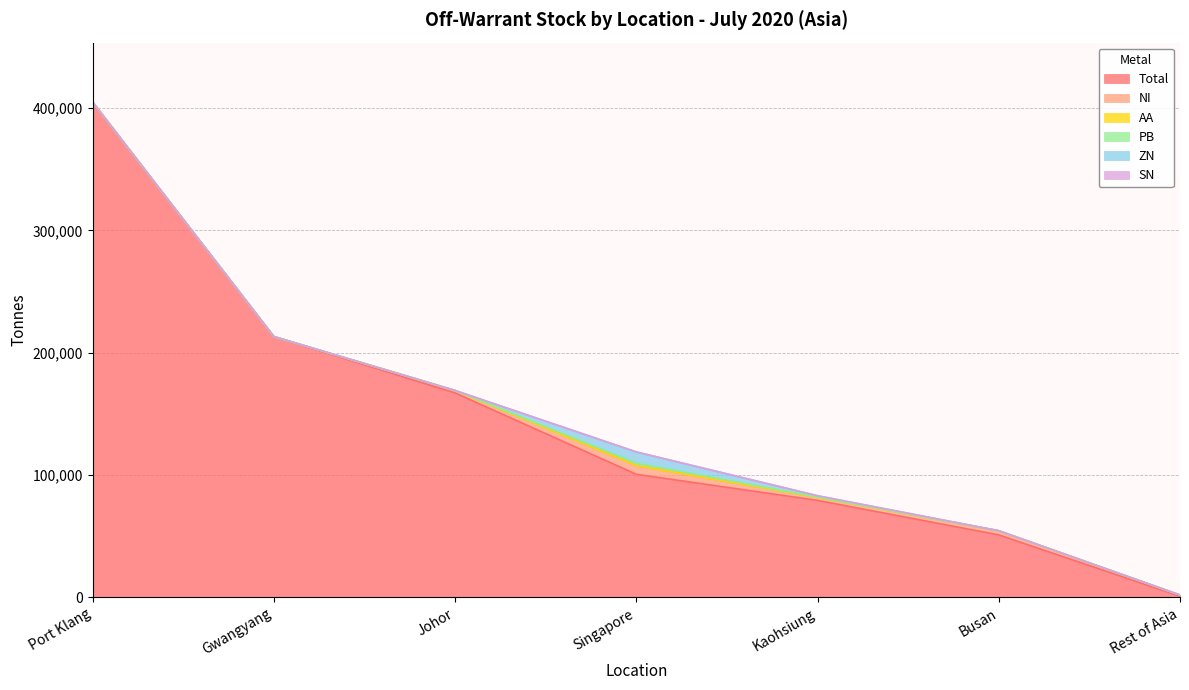

At which category is the sum across all series the highest?

Port Klang